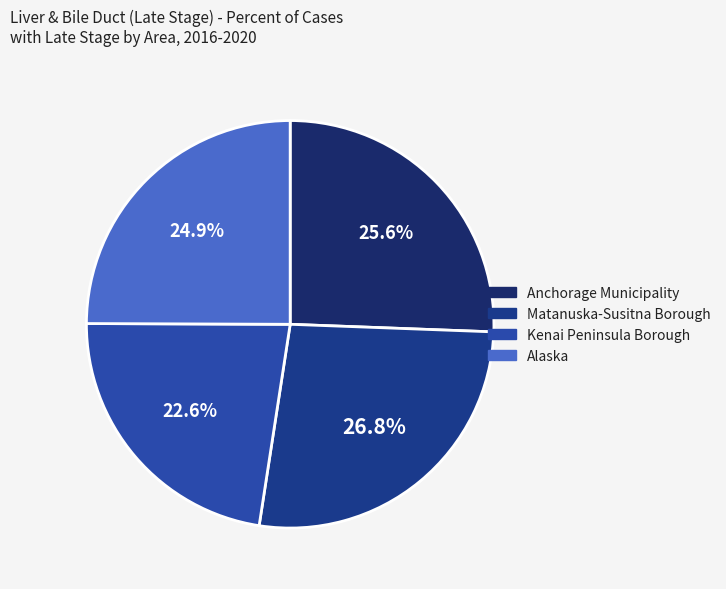

To the nearest percent, what percentage of the pie is Matanuska-Susitna Borough?

27%